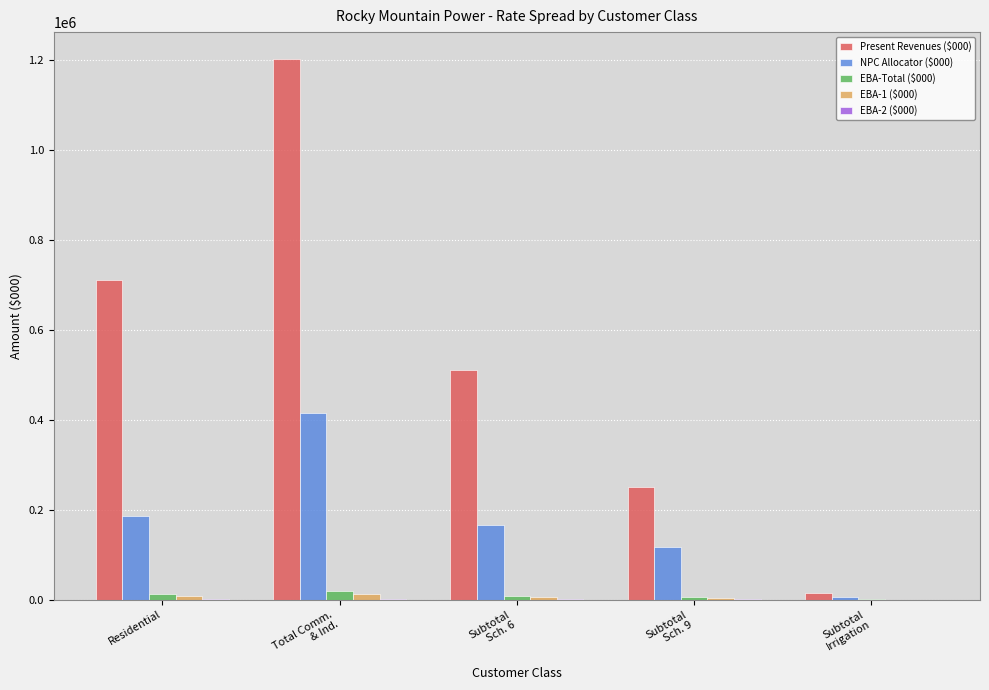

How many data points does each series have?

5